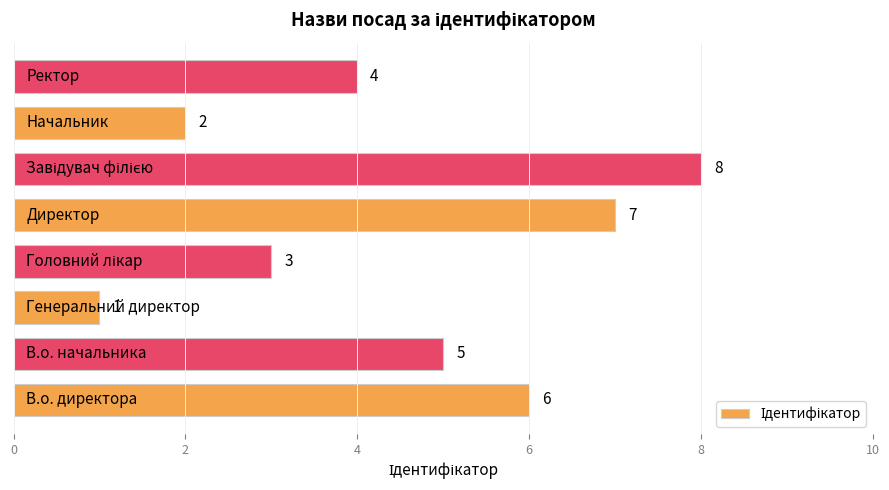

What is the difference between the maximum and minimum values?

7